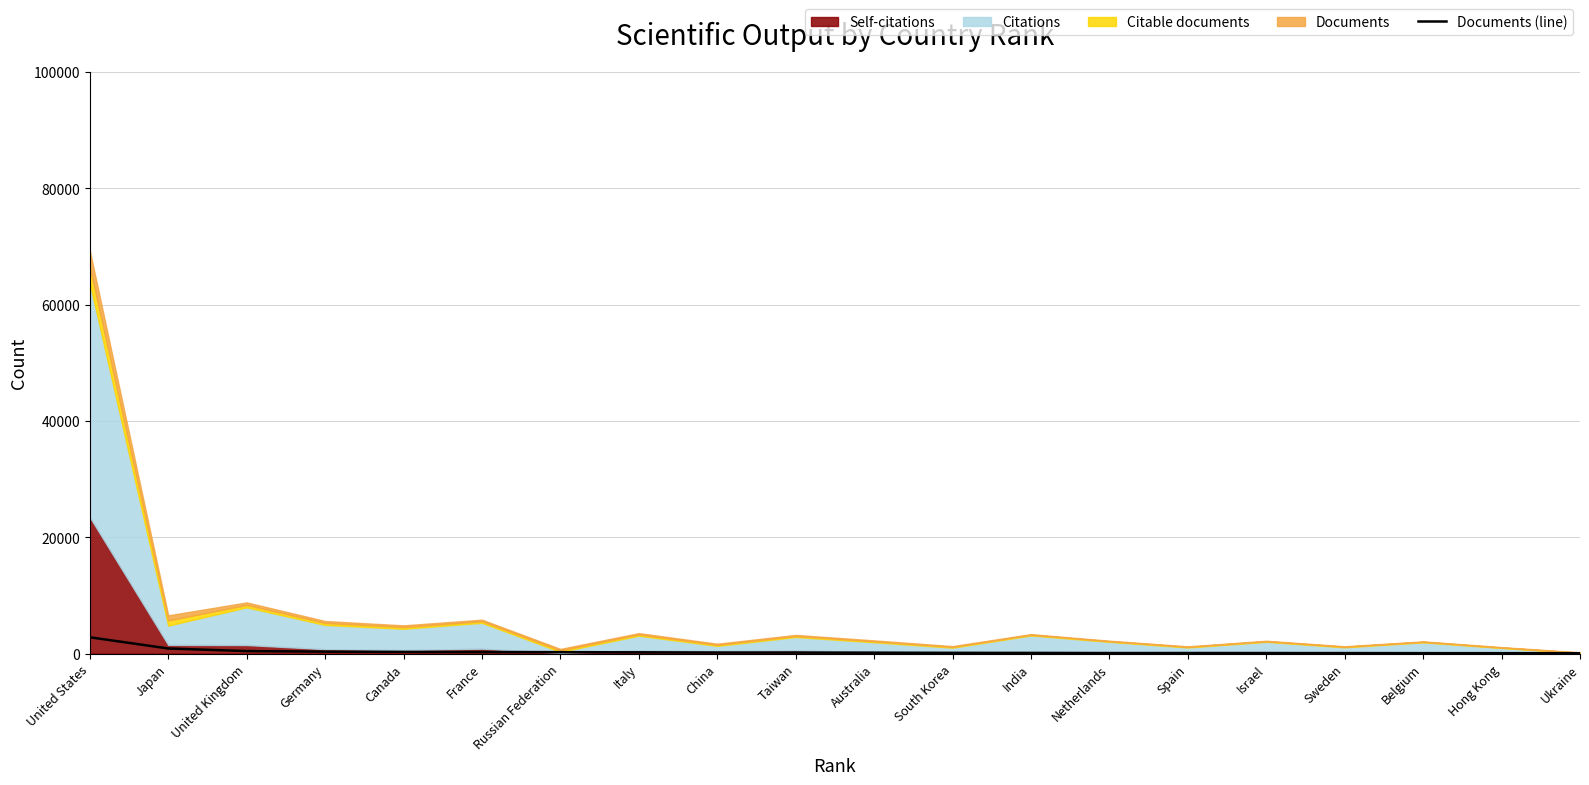

Where is the data nearest to the value 1438?

Japan